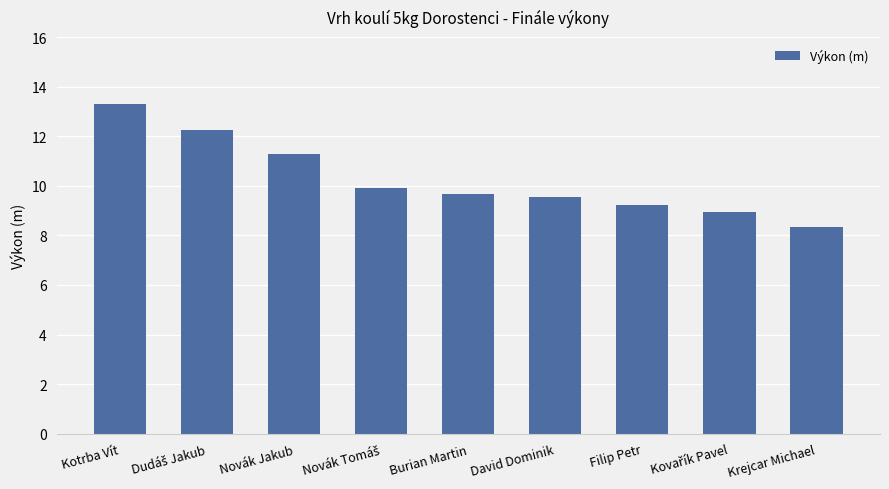

What is the difference between the values at Krejcar Michael and Filip Petr?

0.9